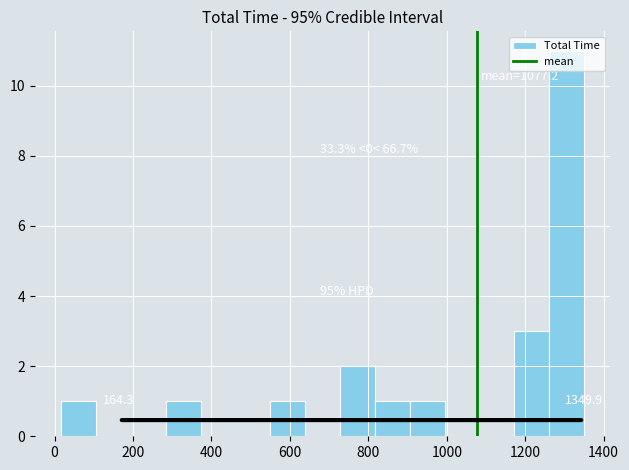

Over which range of the x-axis is the bar tallest?

1260 to 1360